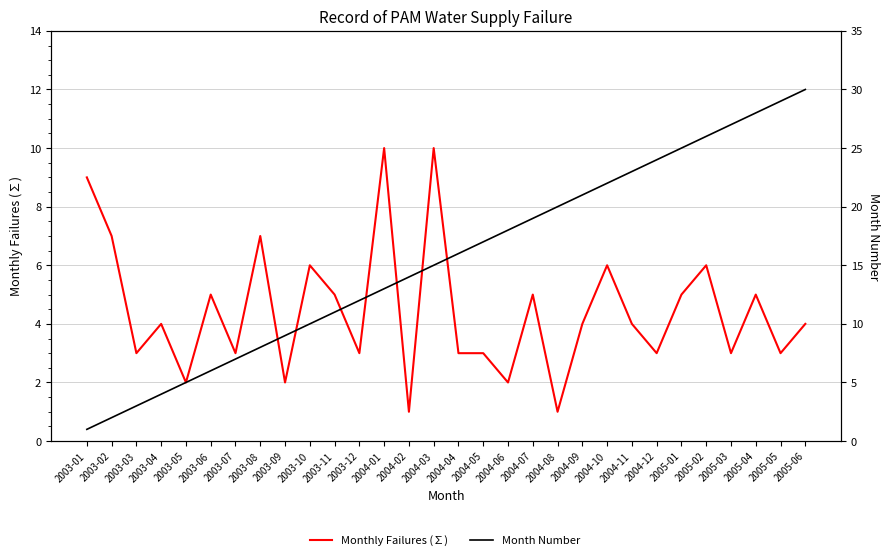

Reading left to right, transcribe all the data shown in this chart.

Monthly Failures (∑): 9	7	3	4	2	5	3	7	2	6	5	3	10	1	10	3	3	2	5	1	4	6	4	3	5	6	3	5	3	4
Month Number: 1	2	3	4	5	6	7	8	9	10	11	12	13	14	15	16	17	18	19	20	21	22	23	24	25	26	27	28	29	30